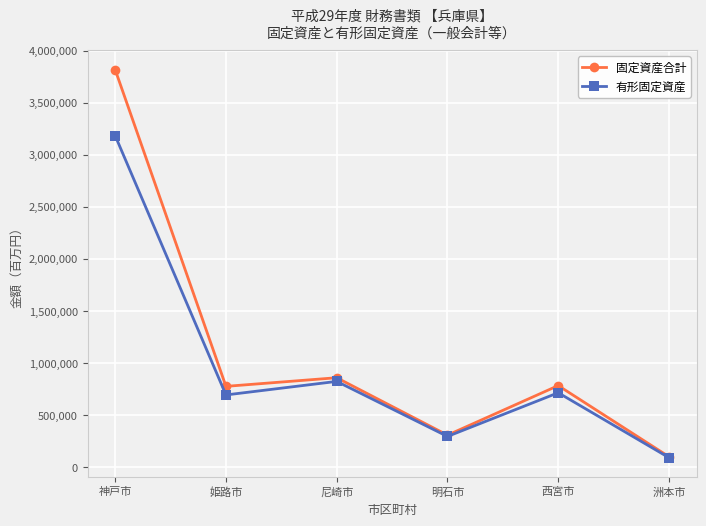

What is the difference between the maximum and minimum values in the 有形固定資産 series?

3090671